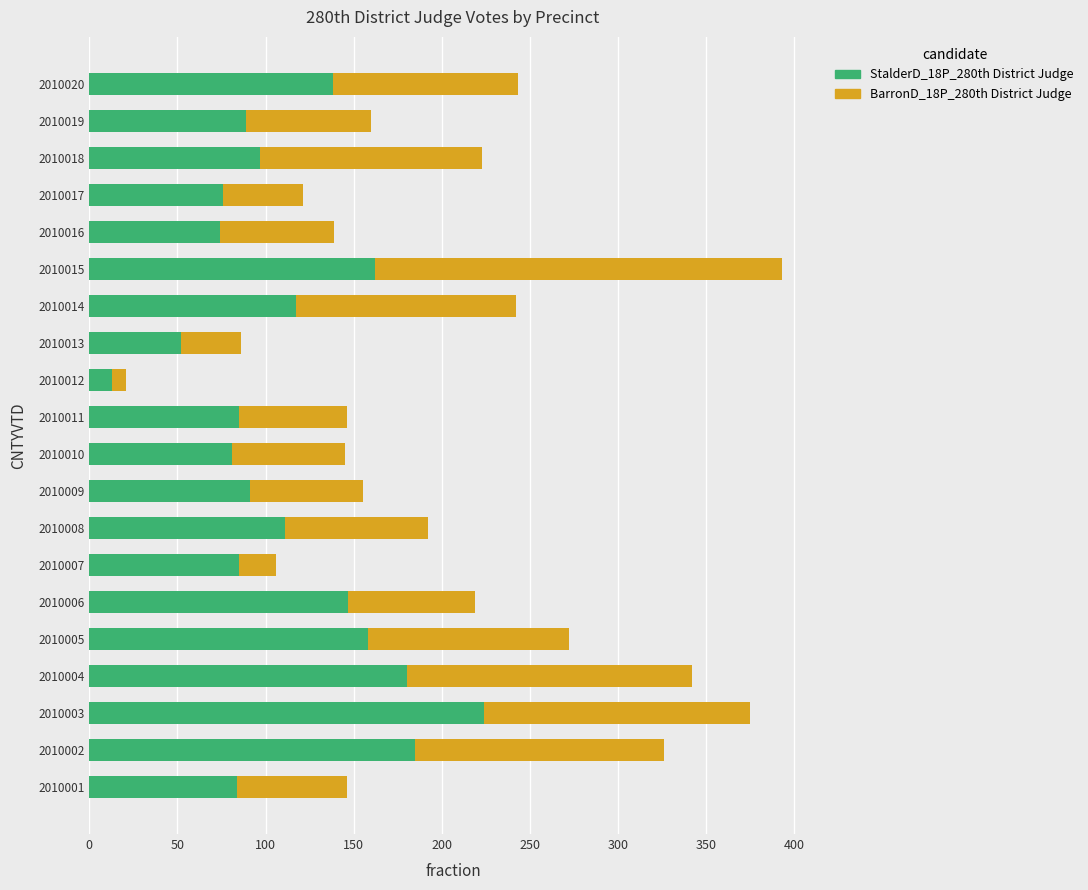

At which category is the sum across all series the highest?

2010015